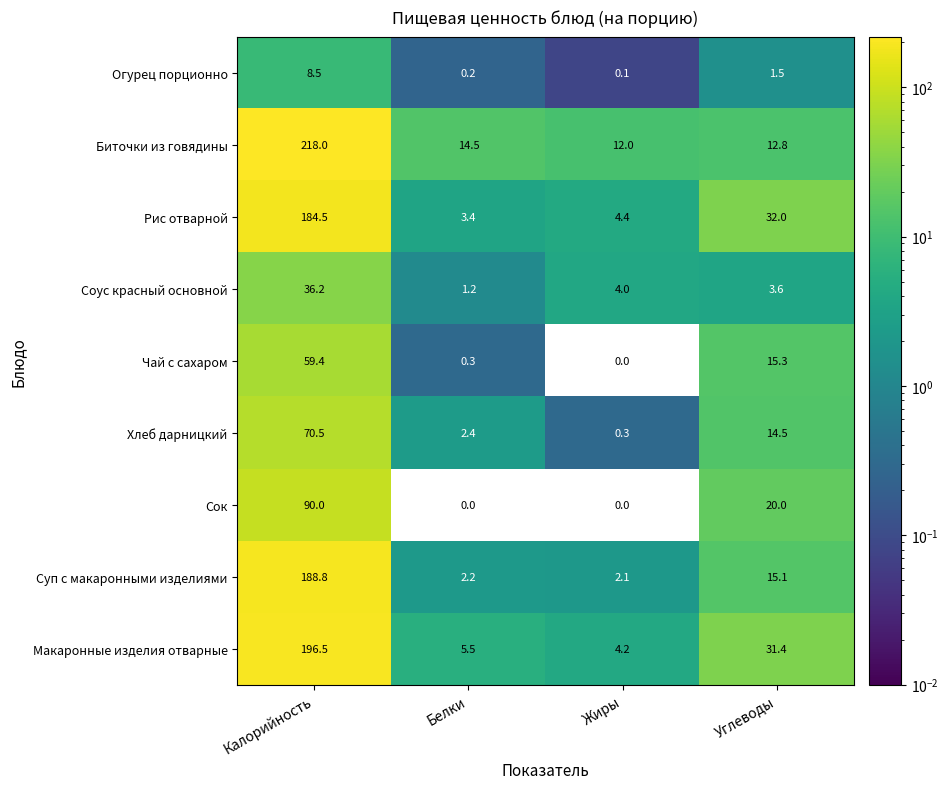

How many data points in Сок are less than 20?

2